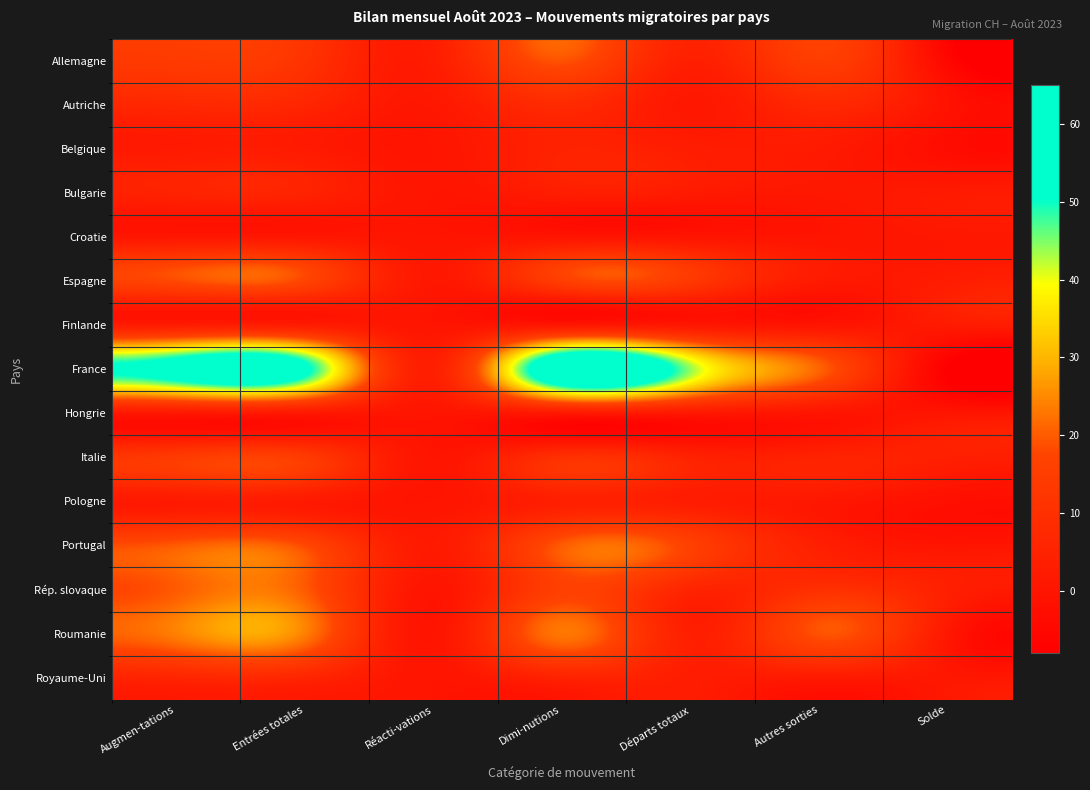

How many series are shown in this chart?

15